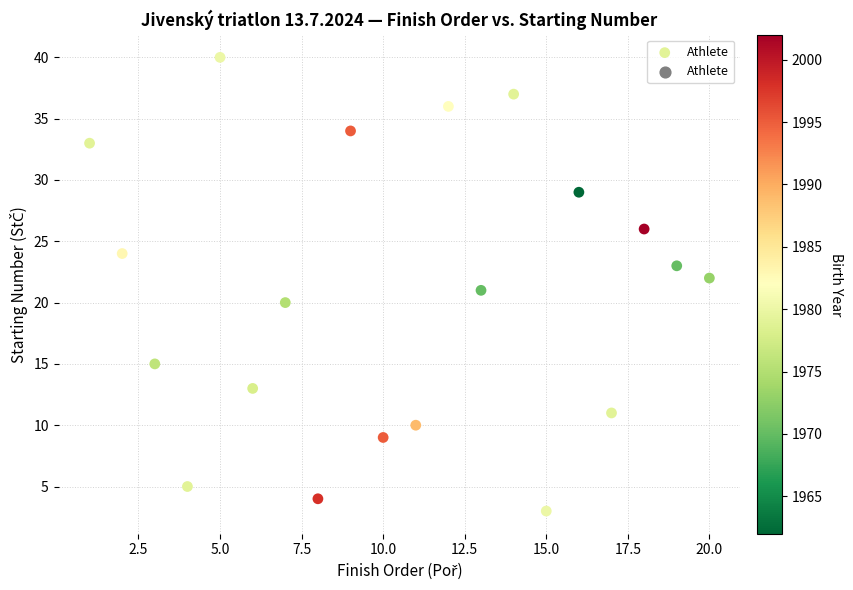

What is the range of Y values (max minus min)?

37